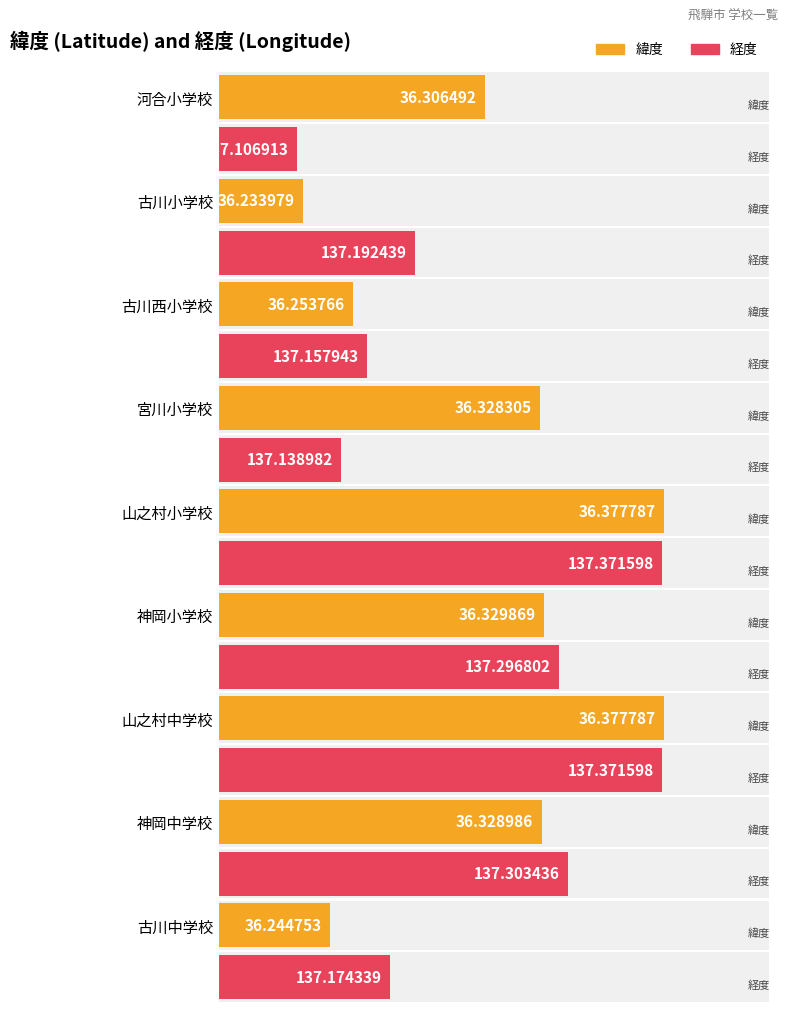

How many bars are there in total?

18